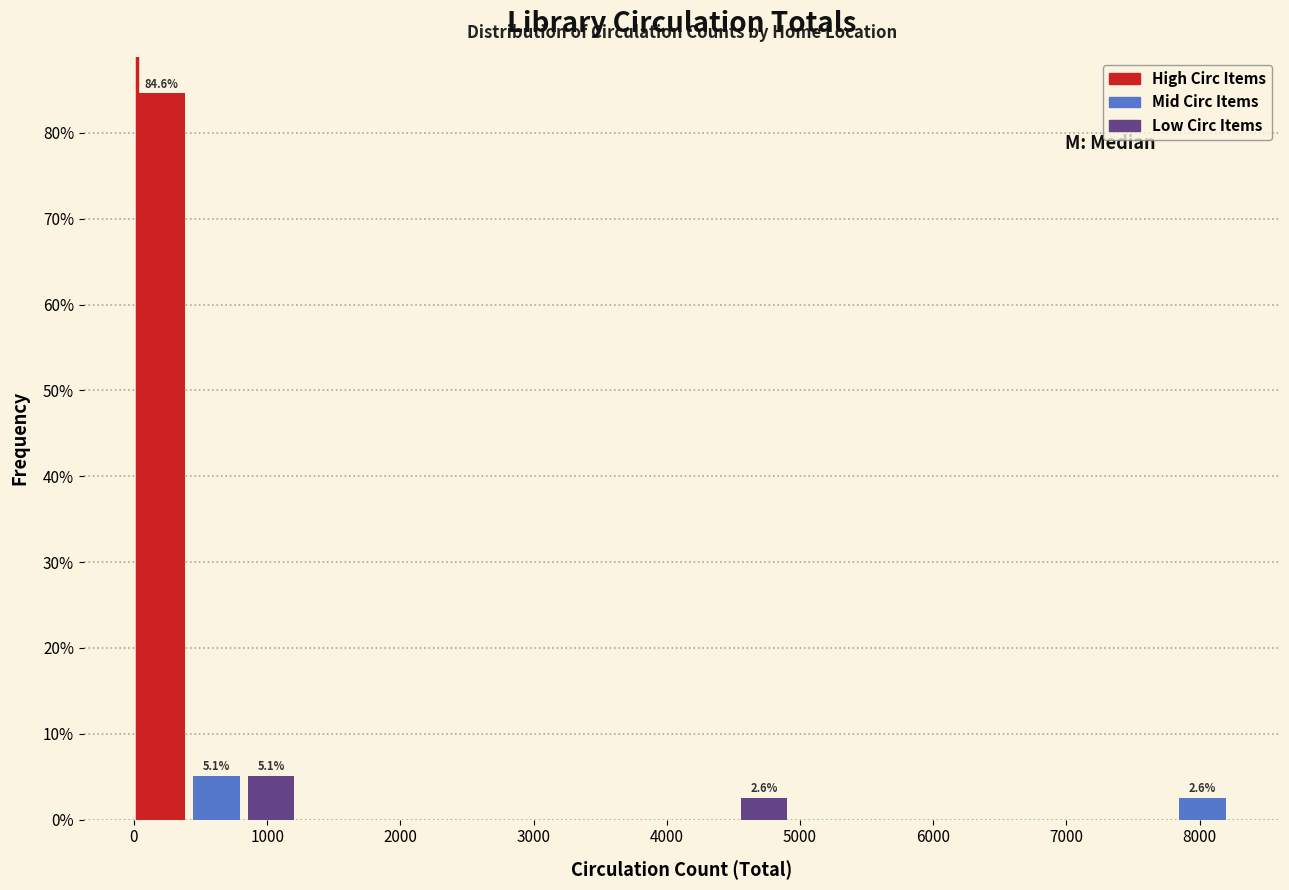

Over which range of the x-axis is the bar tallest?

0 to 400